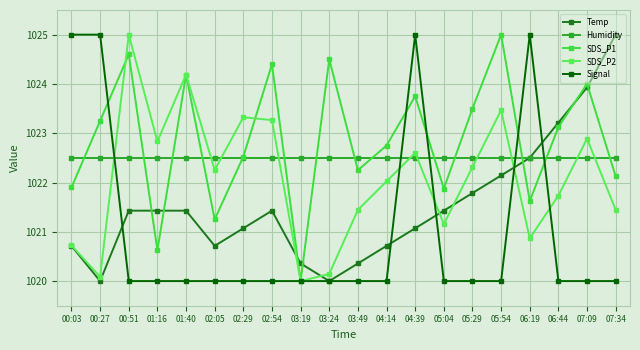

At which category is the sum across all series the highest?

04:39